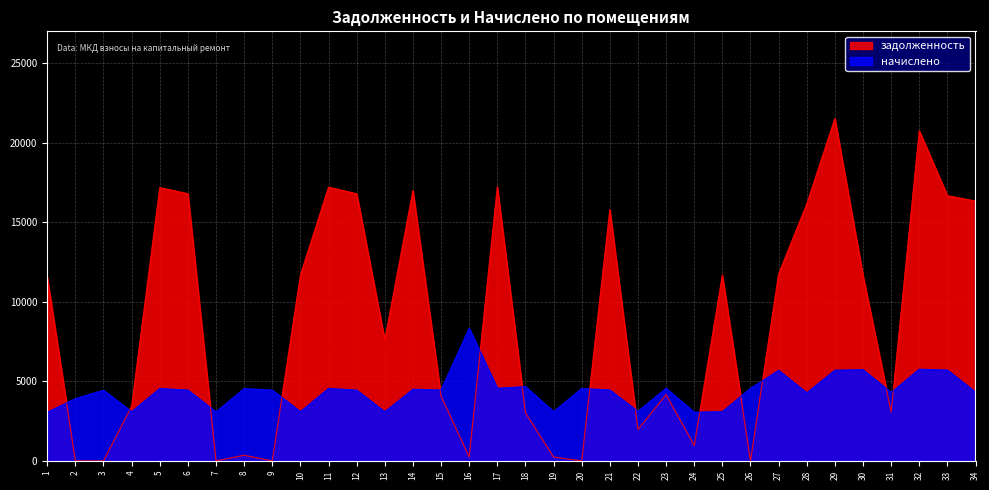

Rank the series by their average value, from lowest to highest.

начислено, задолженность